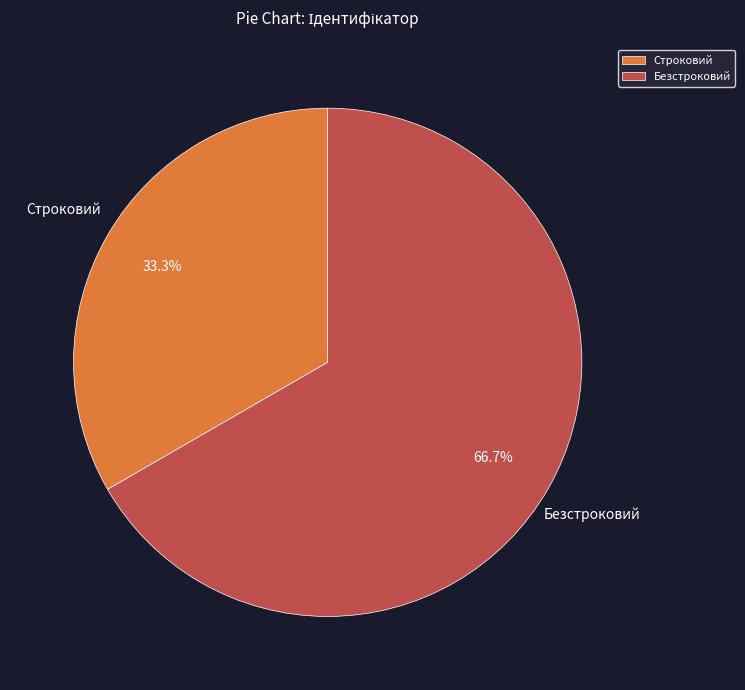

How many segments does this pie chart have?

2